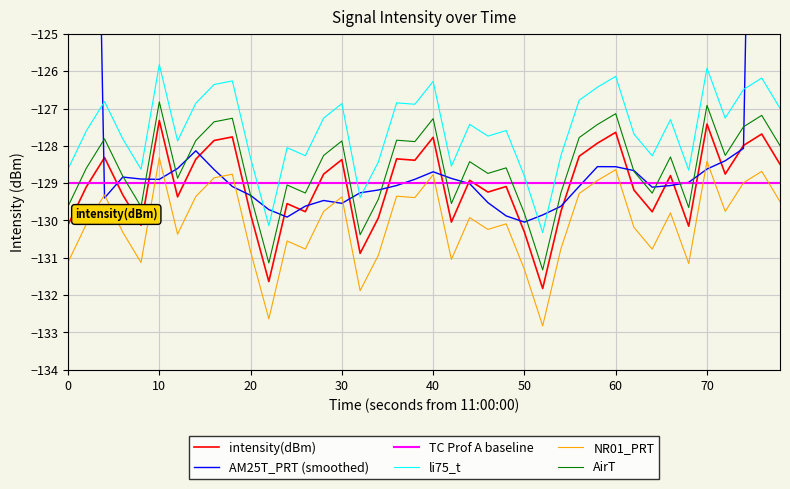

What is the minimum value for intensity(dBm)?

-131.8